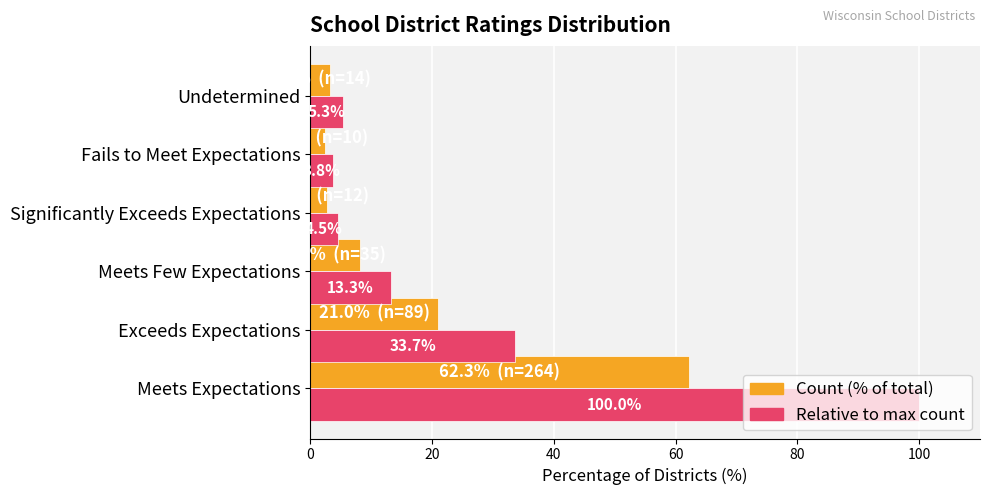

At which category does the chart reach its minimum across all series?

Fails to Meet Expectations